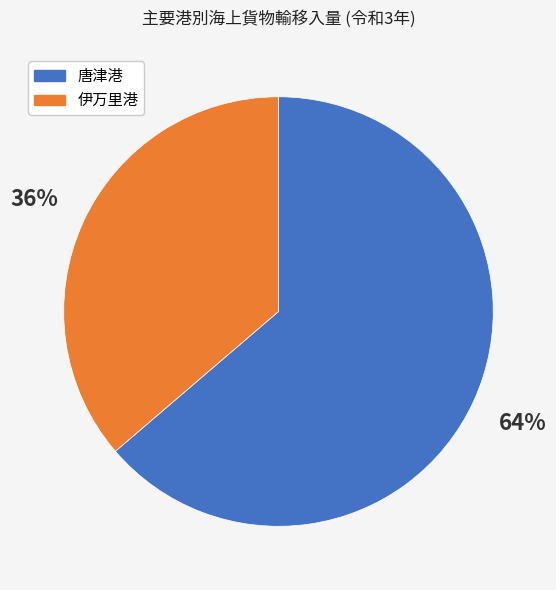

Do 伊万里港 and 唐津港 together represent more than half of the pie?

Yes